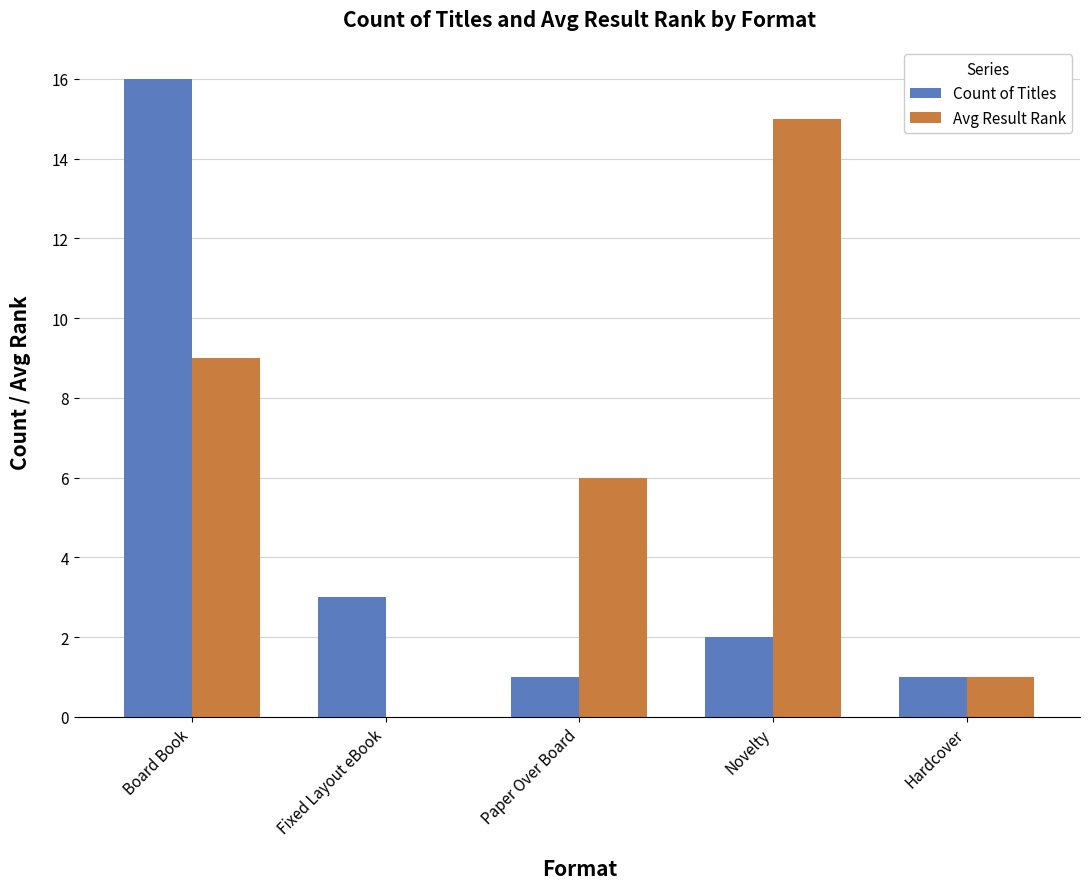

What is the sum of all Avg Result Rank values?

31